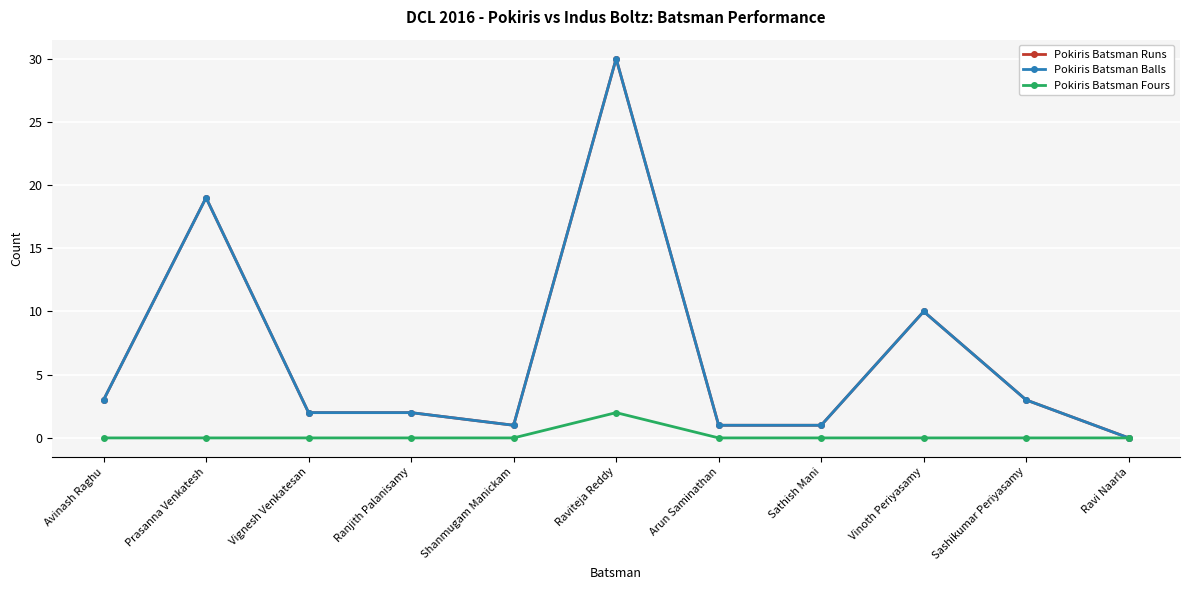

Is this an area chart (filled region under the line)?

No